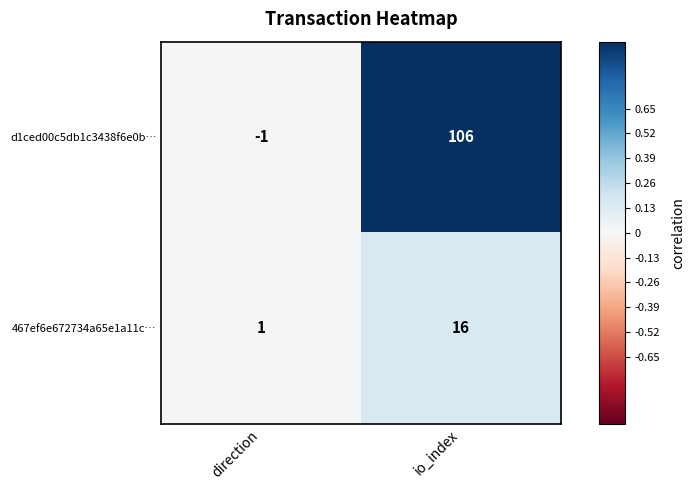

At which label does d1ced00c5db1c3438f6e0b… reach its minimum?

direction